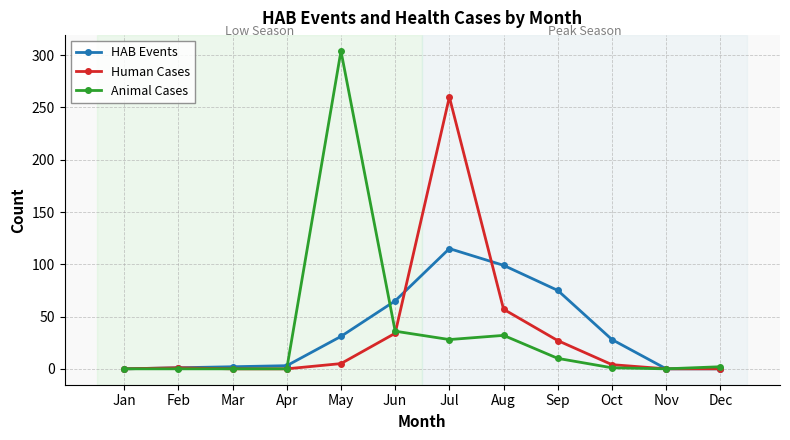

Rank the series by their maximum value, from lowest to highest.

HAB Events, Human Cases, Animal Cases